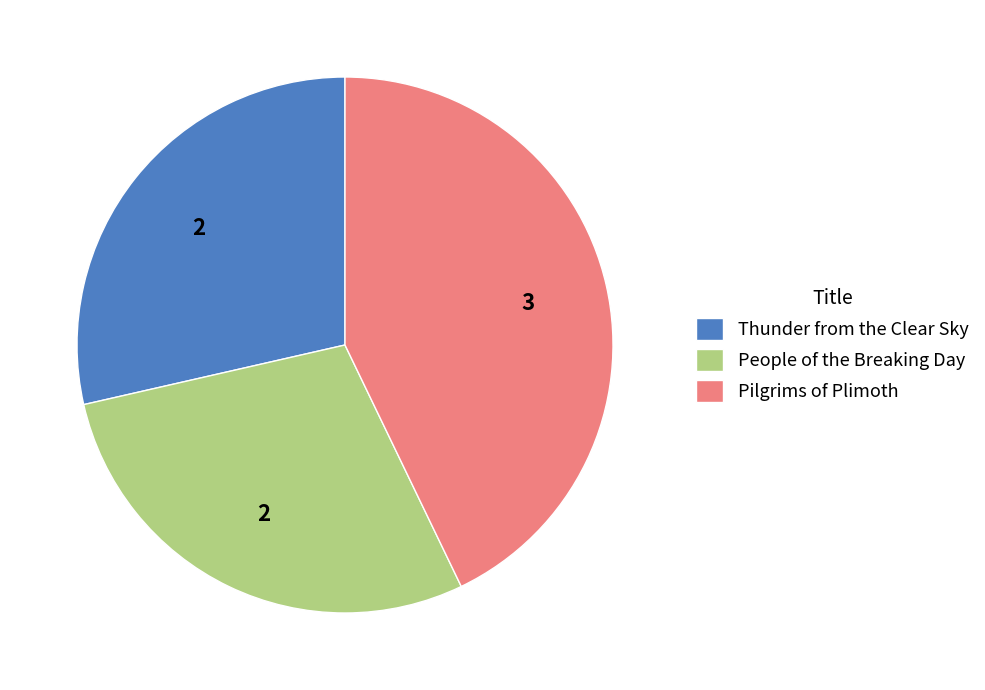

Is it true that Thunder from the Clear Sky is 29% of the pie?

True